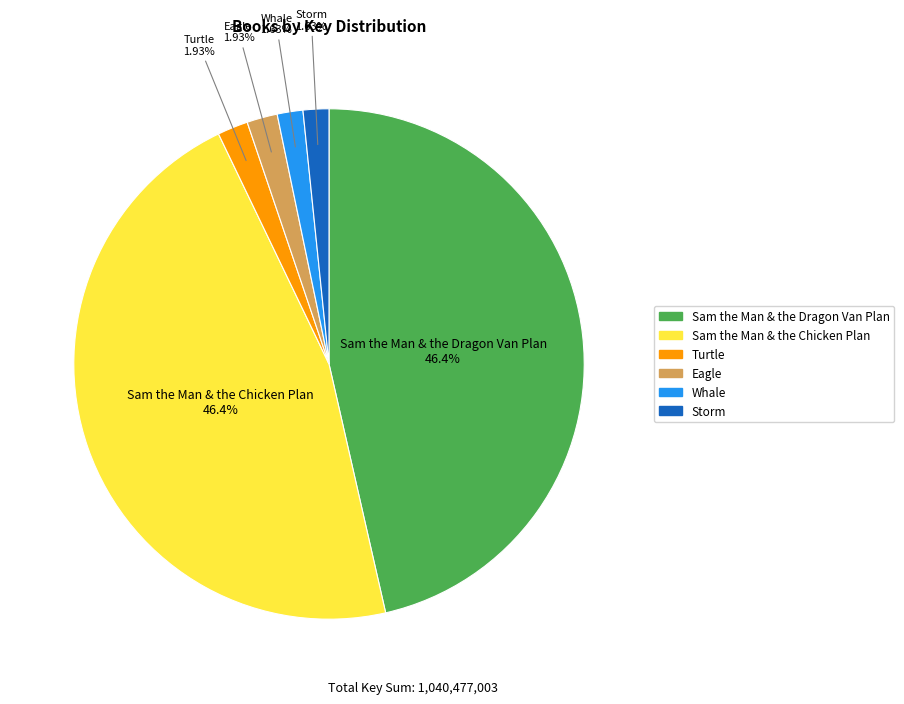

To the nearest percent, what is the difference between the largest and smallest slice percentages?

45%